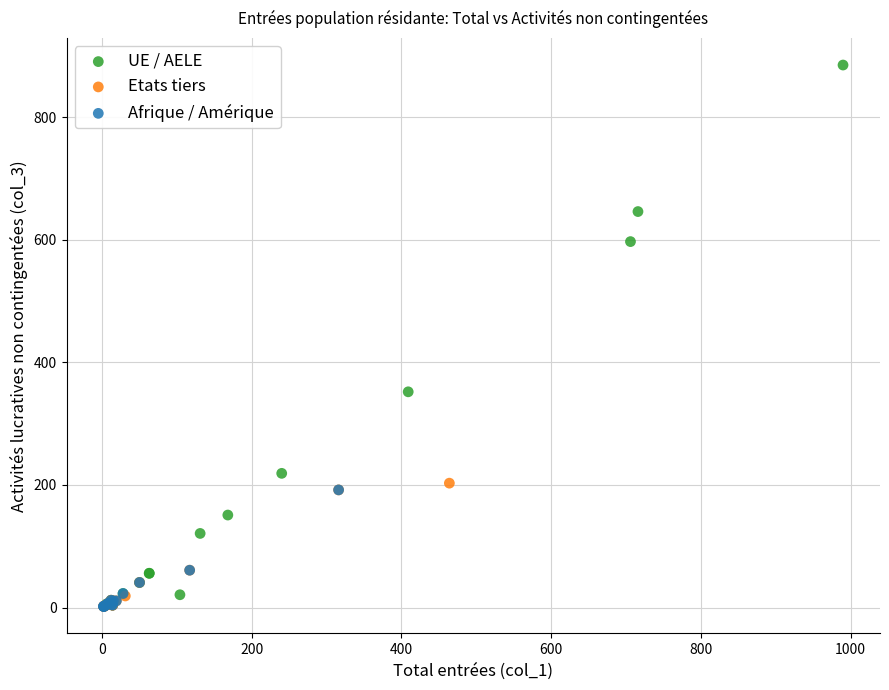

Which series contains the highest Y value?

UE / AELE